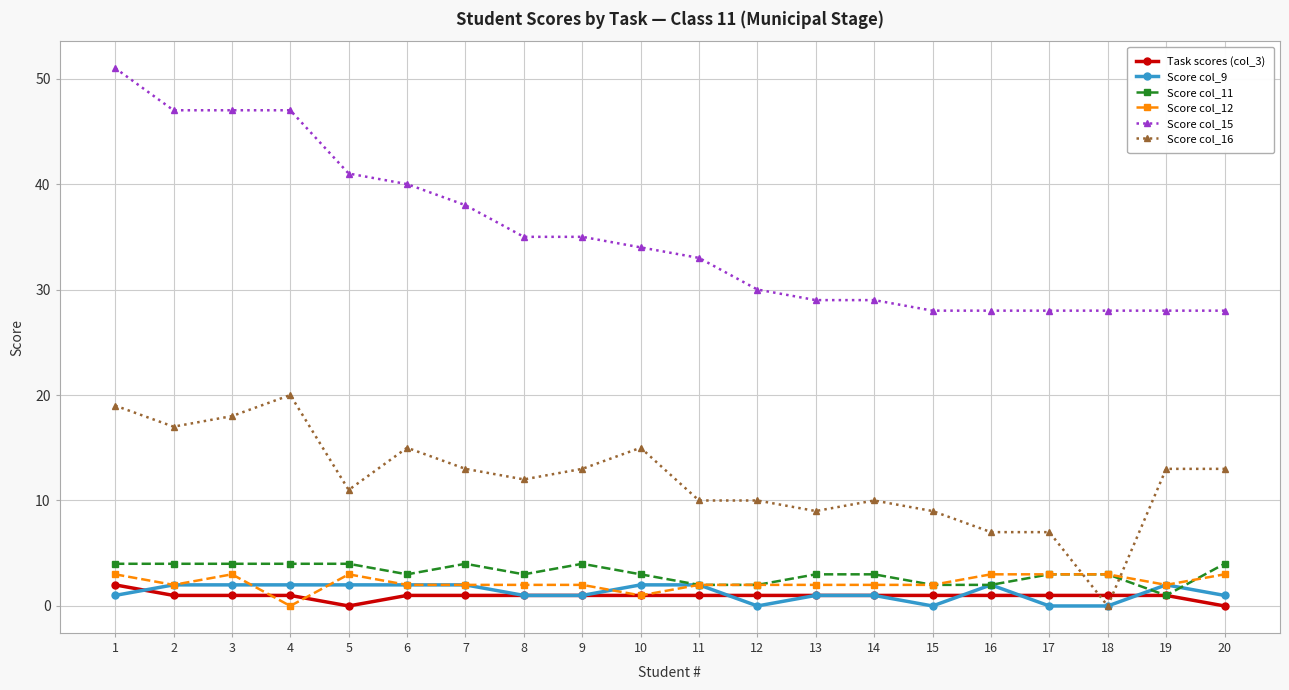

What is the maximum value shown in the chart?

51